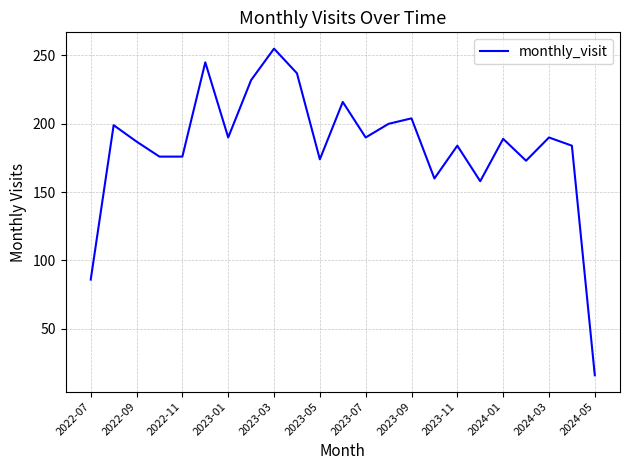

What is the difference between the maximum and minimum values?

239